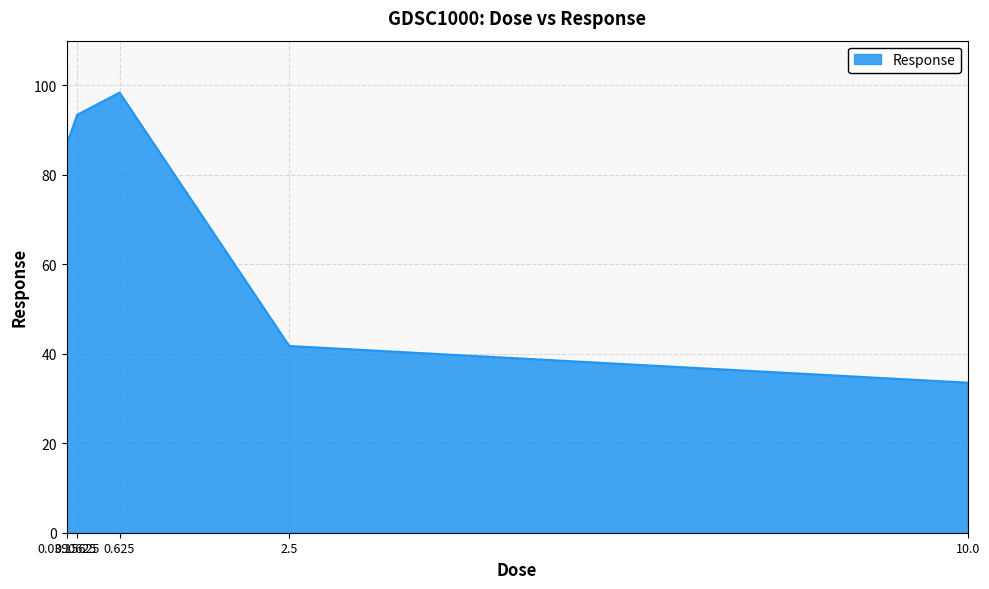

How many interior local peaks (higher than both neighbors) does the data have?

1